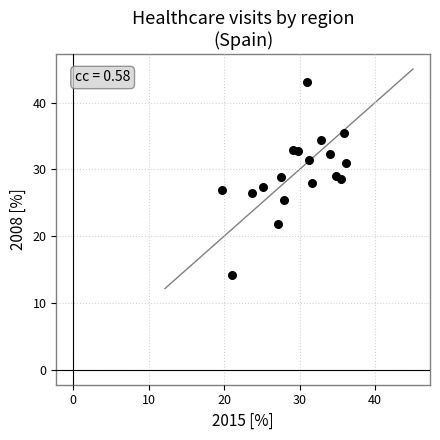

What is the range of Y values (max minus min)?

28.9